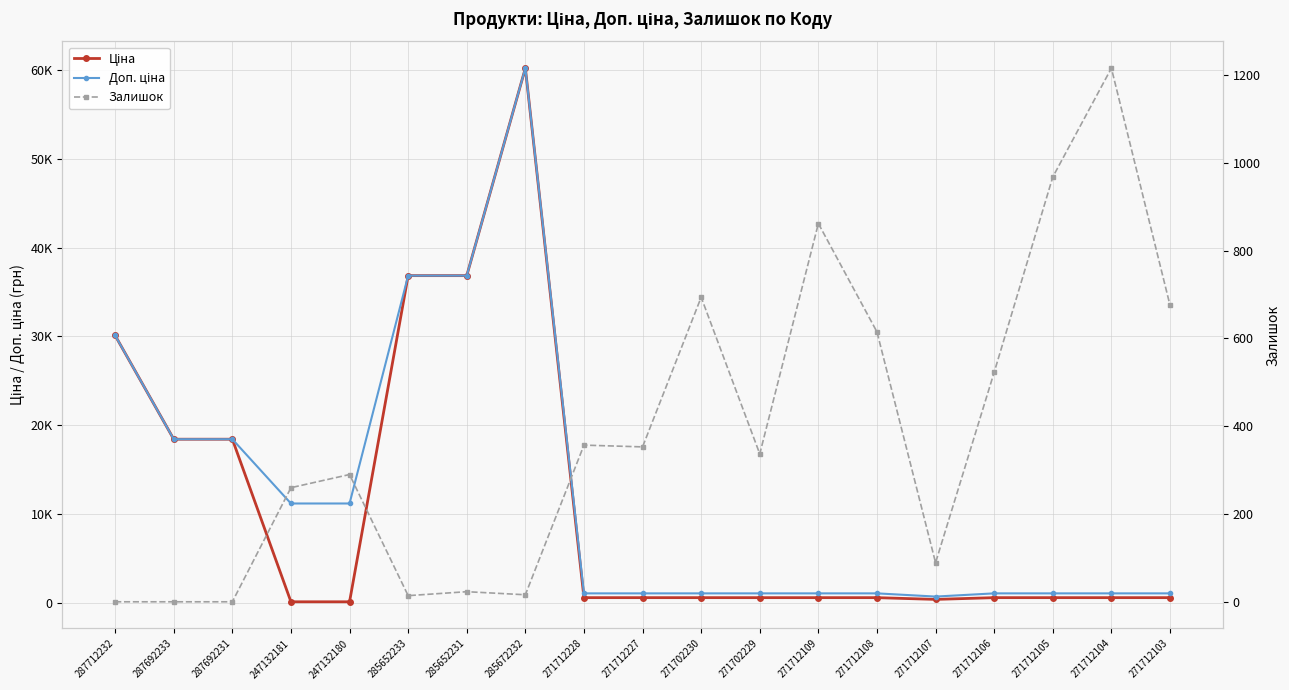

What is the difference between the maximum and minimum values in the Доп. ціна series?

59505.6